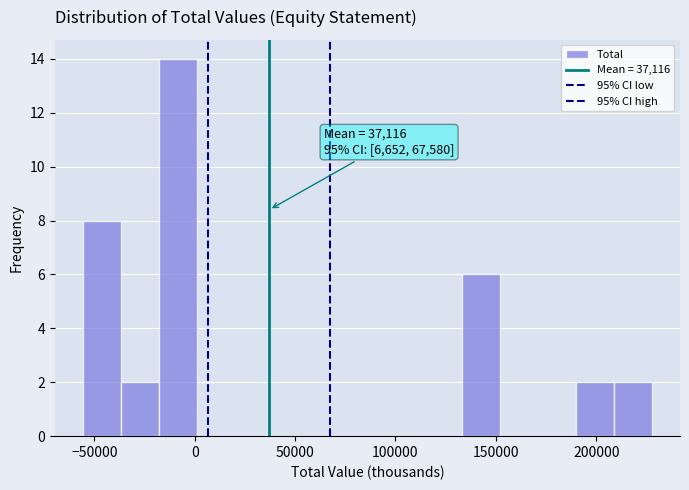

Read against the x-axis, roughly where is the centre of the tallest bar?

-10000